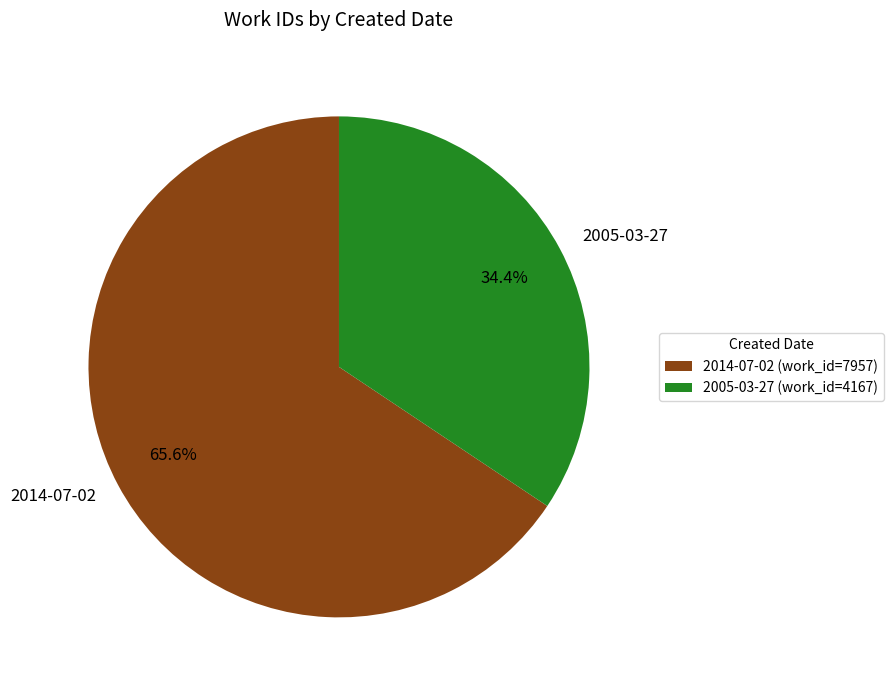

Is the sum of 2014-07-02 and 2005-03-27 greater than half?

Yes